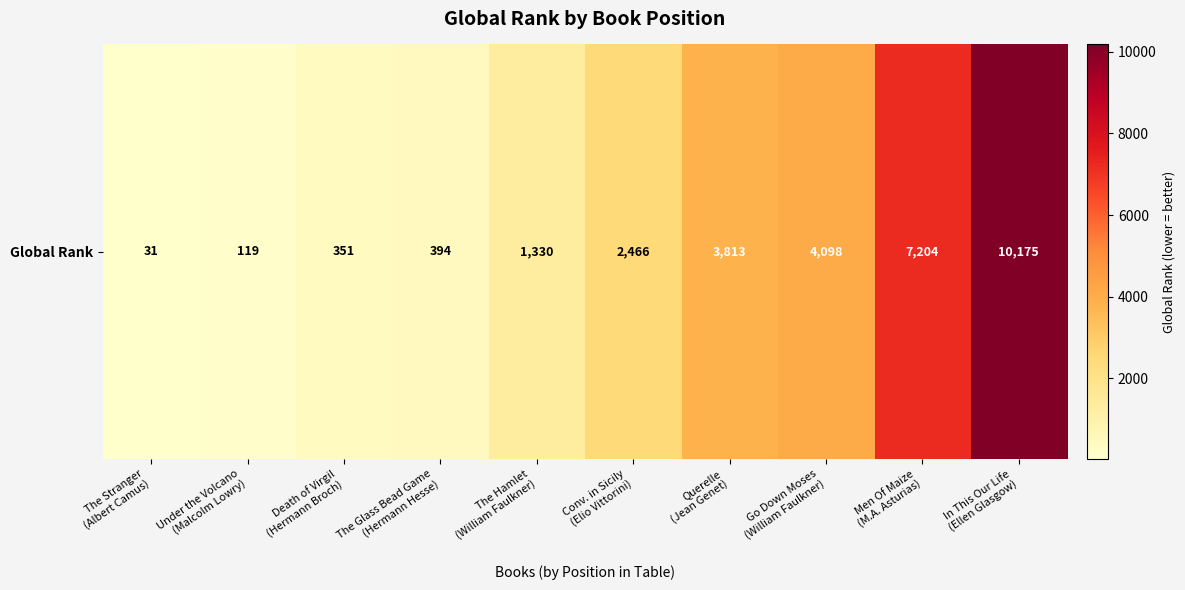

Where does the data first go above 2466?

Querelle
(Jean Genet)